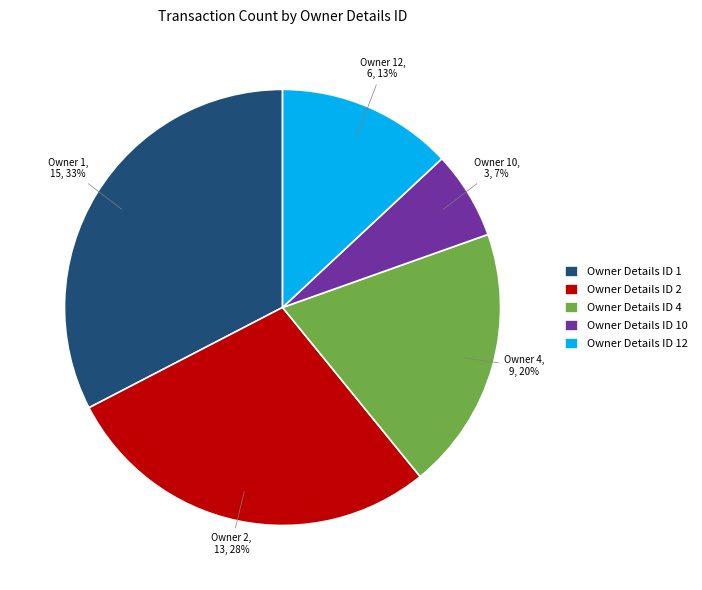

What is the largest slice in the pie chart?

Owner Details ID 1